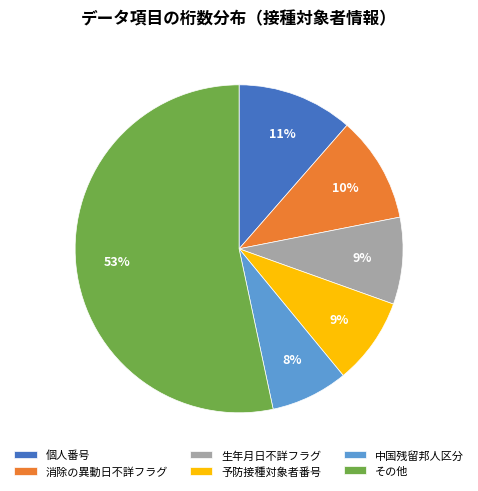

What is the largest slice in the pie chart?

その他